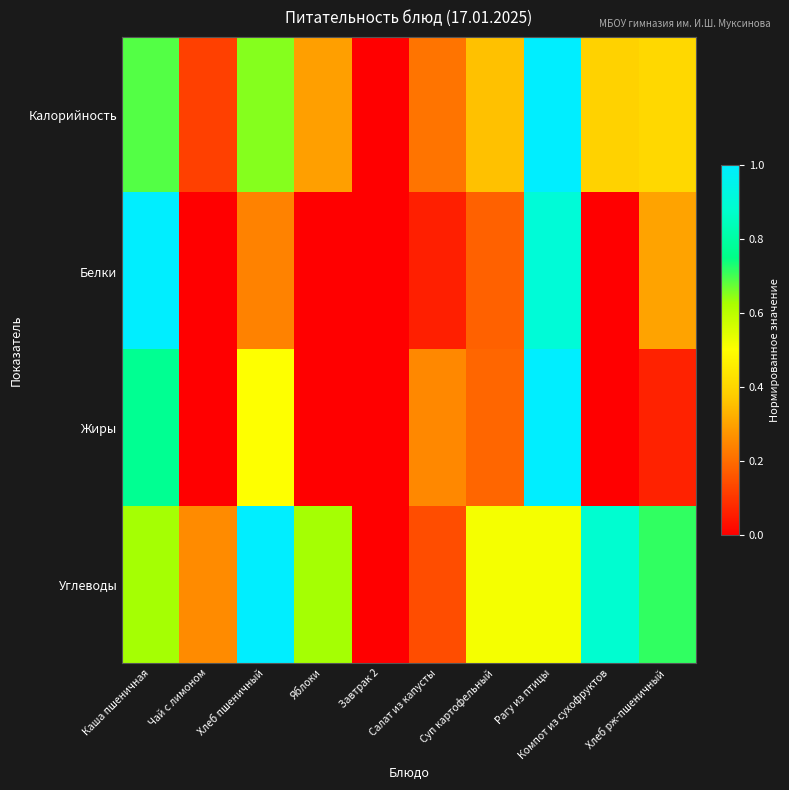

Count the number of categories in the chart.

10